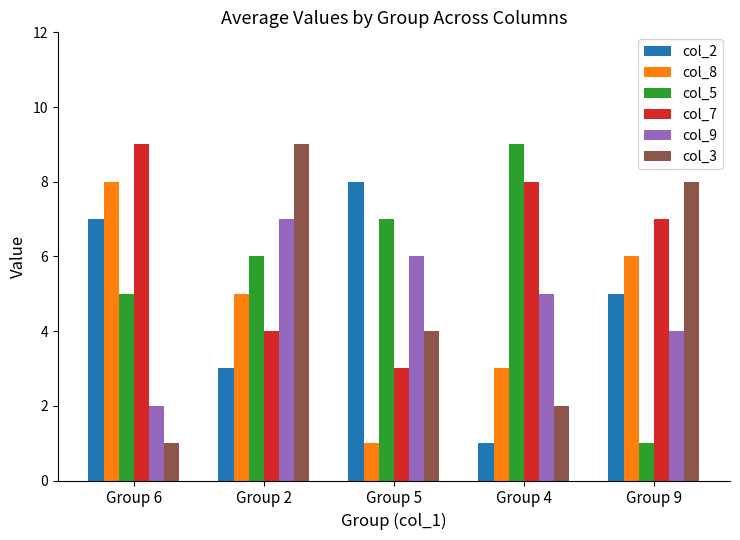

How many data points in col_7 are less than 7?

2